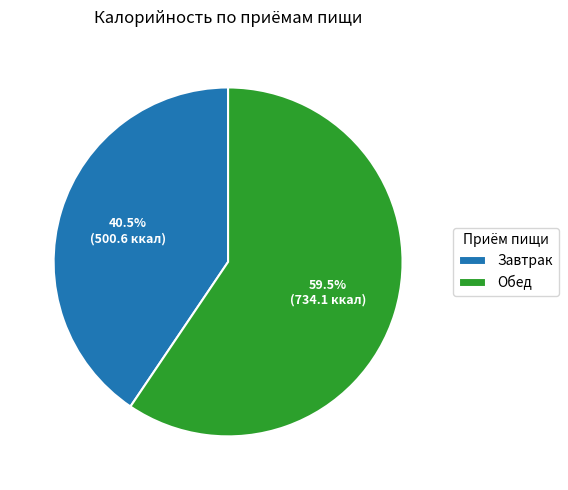

Rank the categories by value from highest to lowest.

Обед, Завтрак